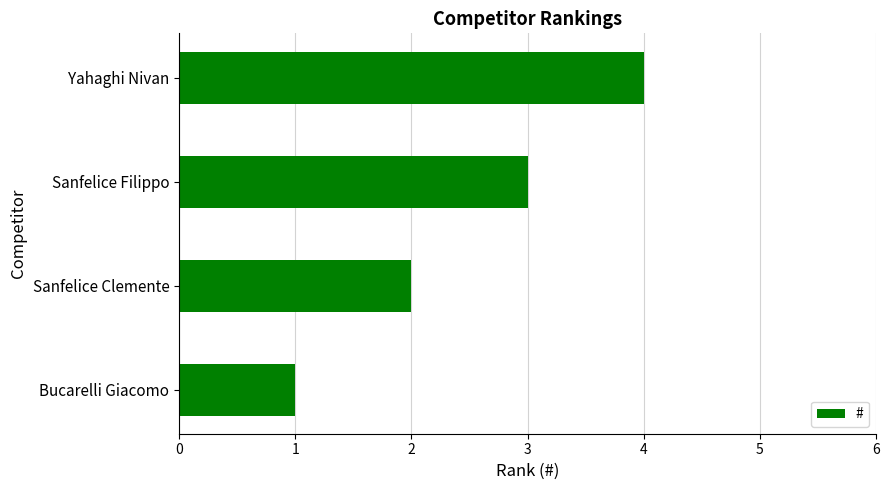

What is the greatest value displayed?

4